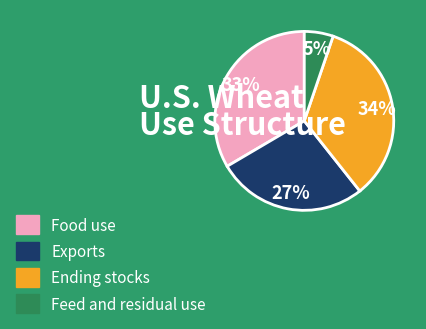

True or false: Feed and residual use accounts for 5% of the total.

True